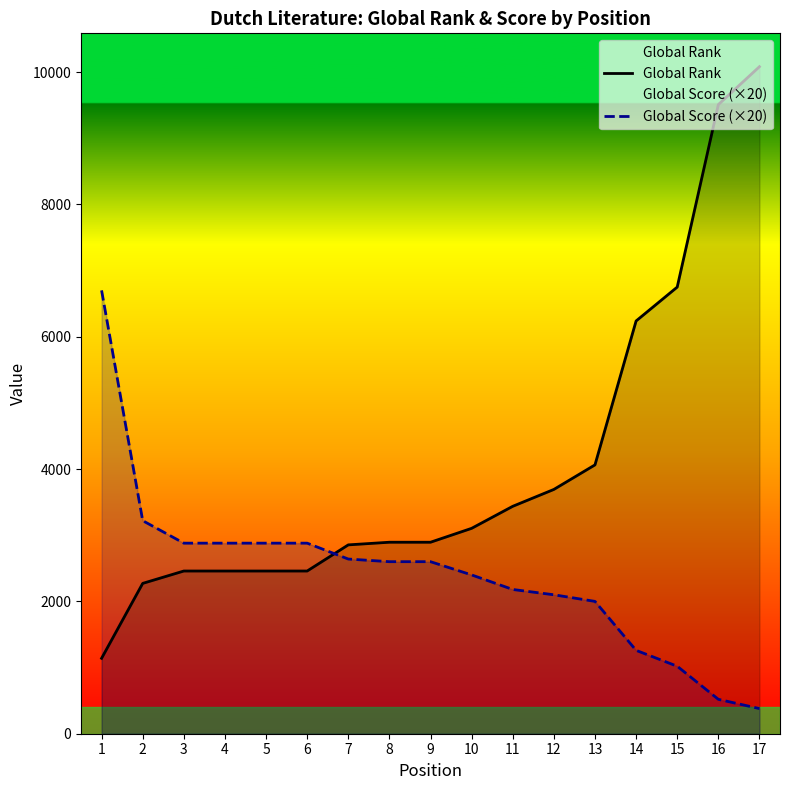

What is the difference between the maximum and minimum values in the Global Rank series?

8941